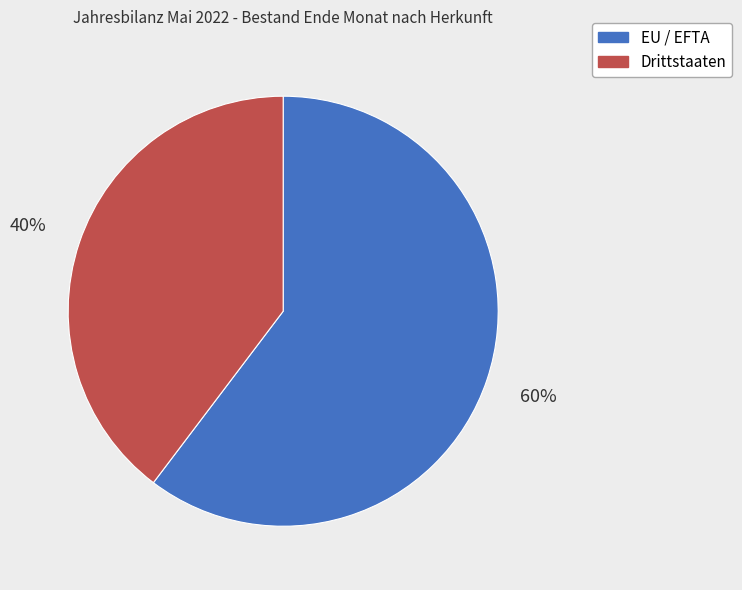

What is the majority slice?

EU / EFTA